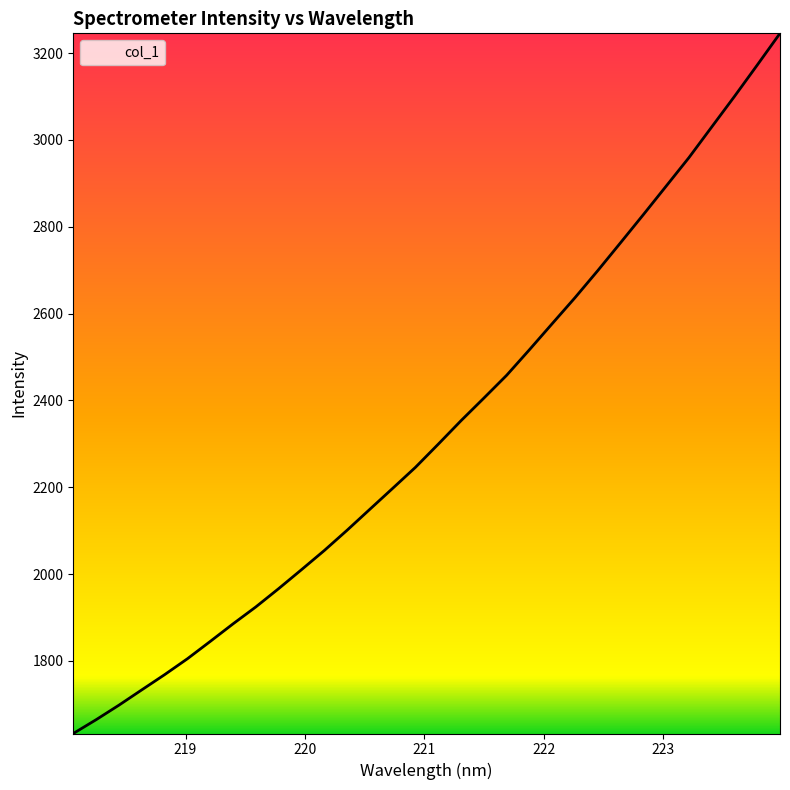

What is the greatest value displayed?

3245.3